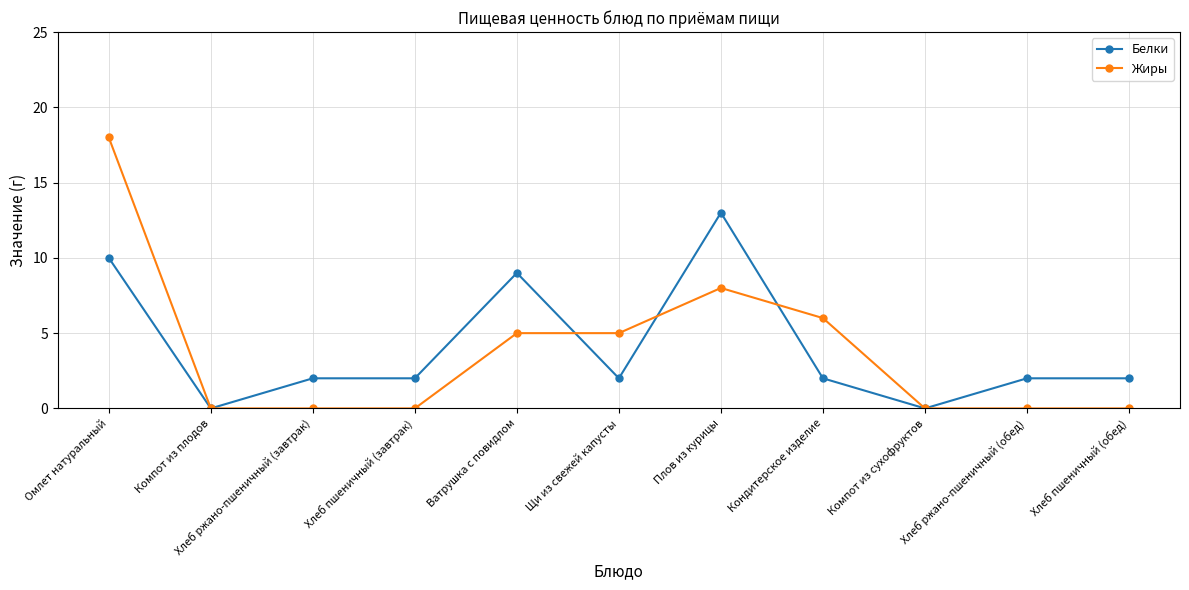

True or false: Белки has a value of 2 at Хлеб ржано-пшеничный (завтрак).

True